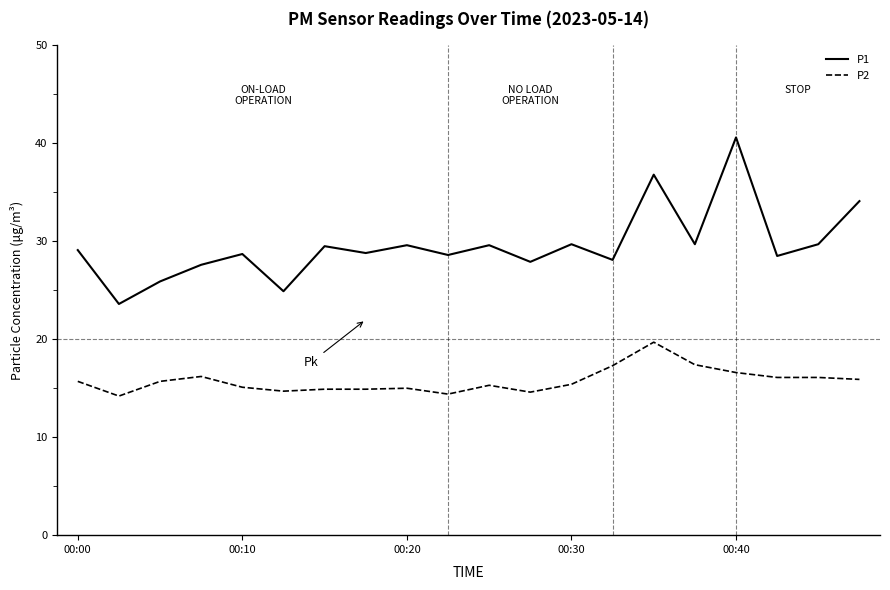

Which series has the largest range (max minus min)?

P1